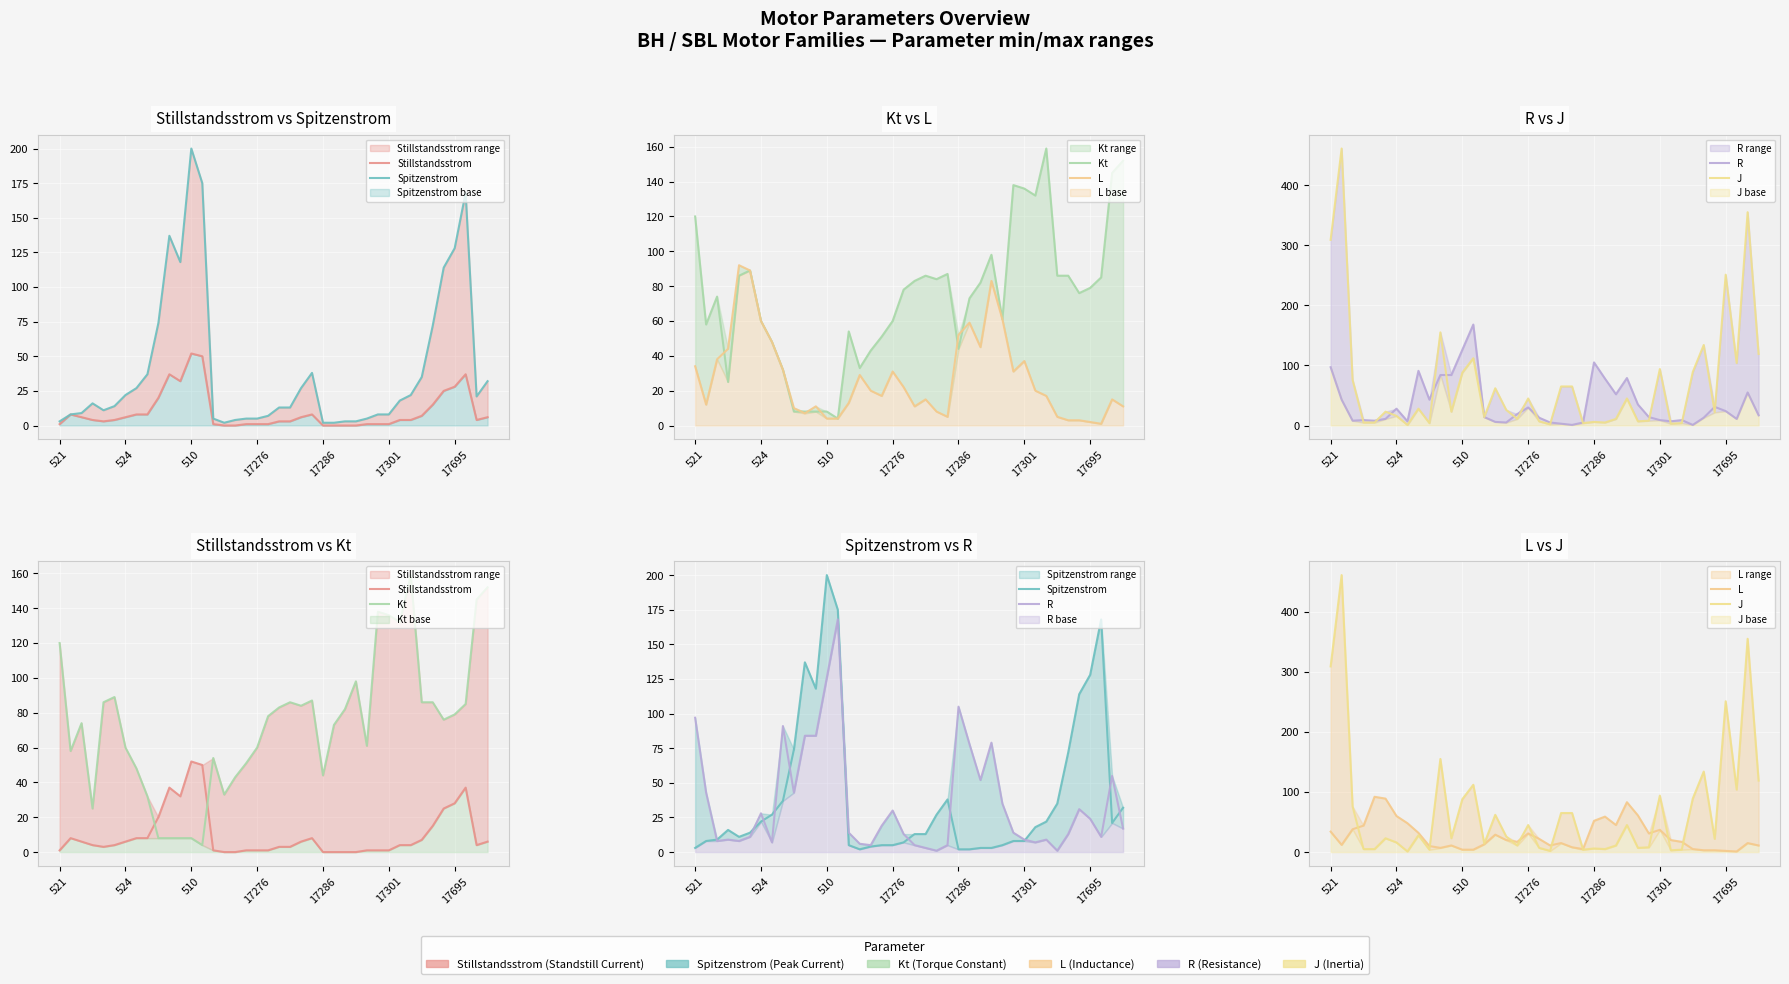

At which label is L closest to 46?

26